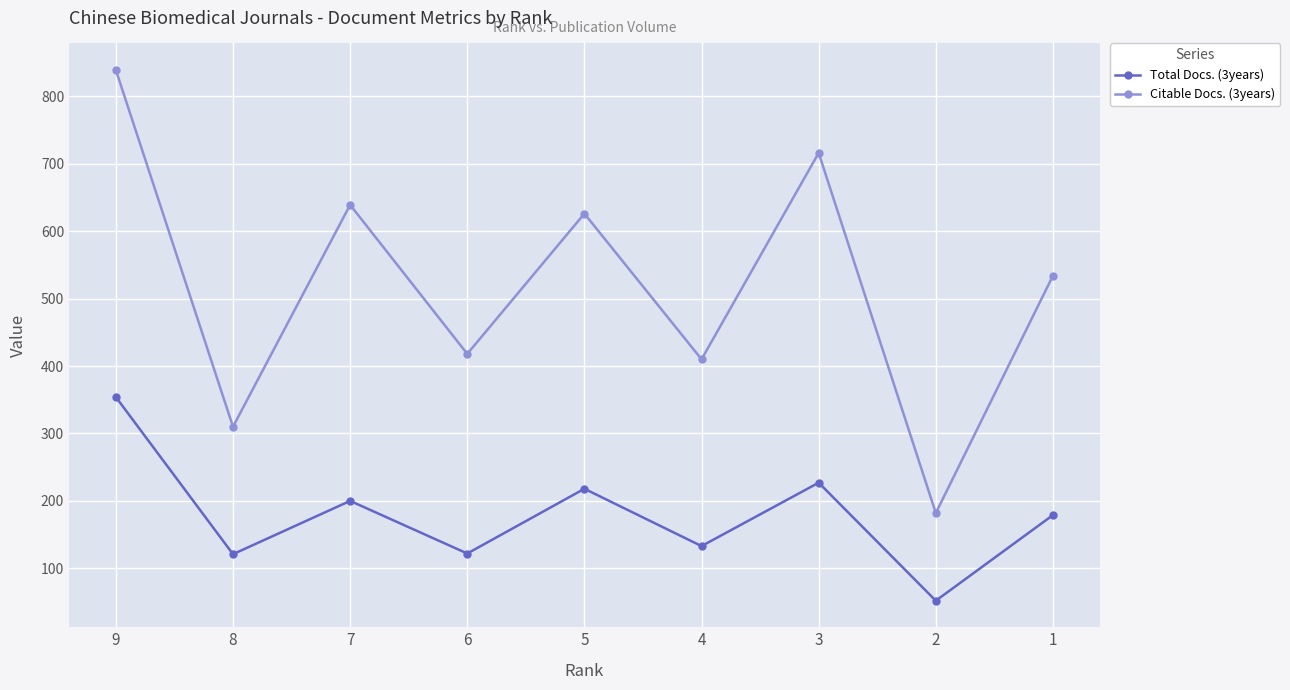

Is it true that Total Docs. (3years) equals 246 at 1?

False